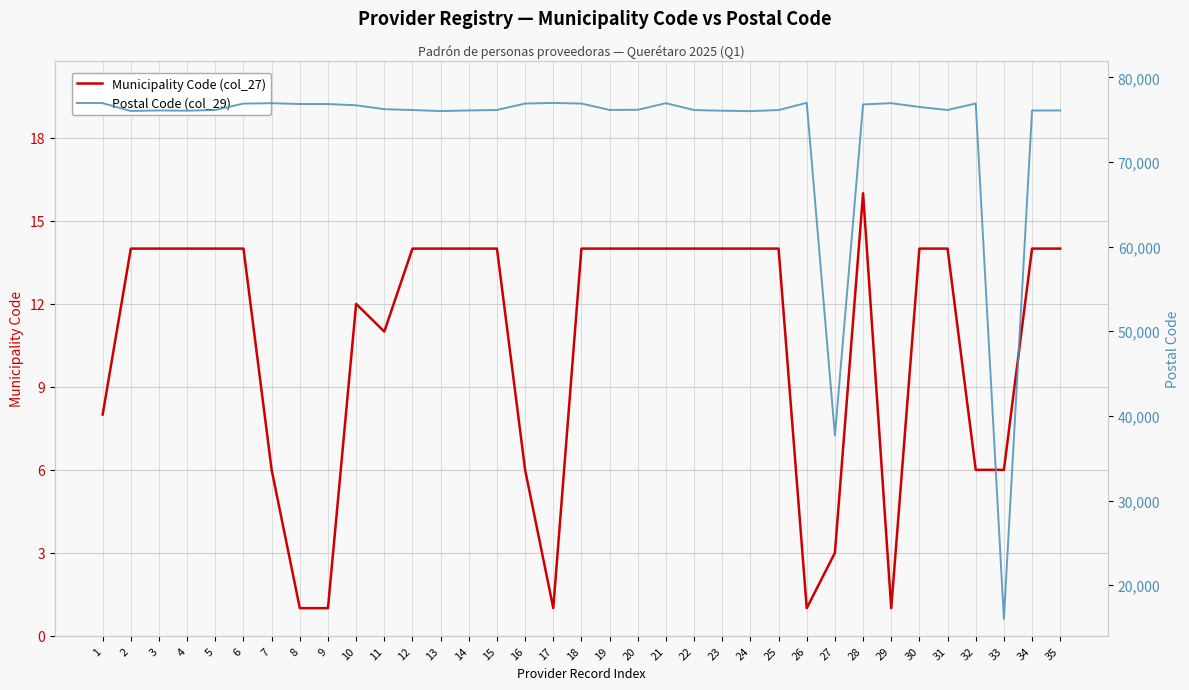

The value of Municipality Code (col_27) at 19 is 14. True or false?

True